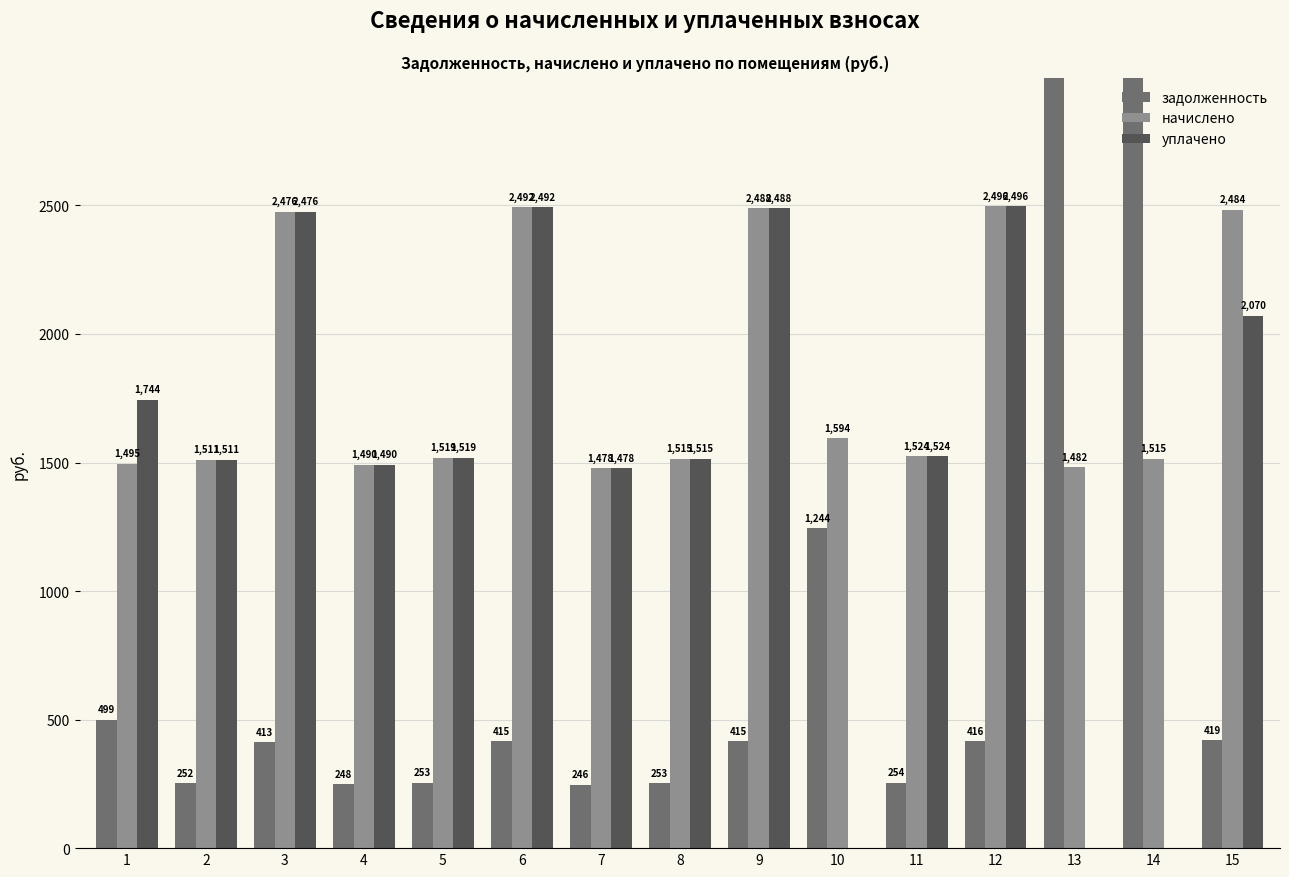

What is the value of the начислено bar at the 9th from the left?

2488.1